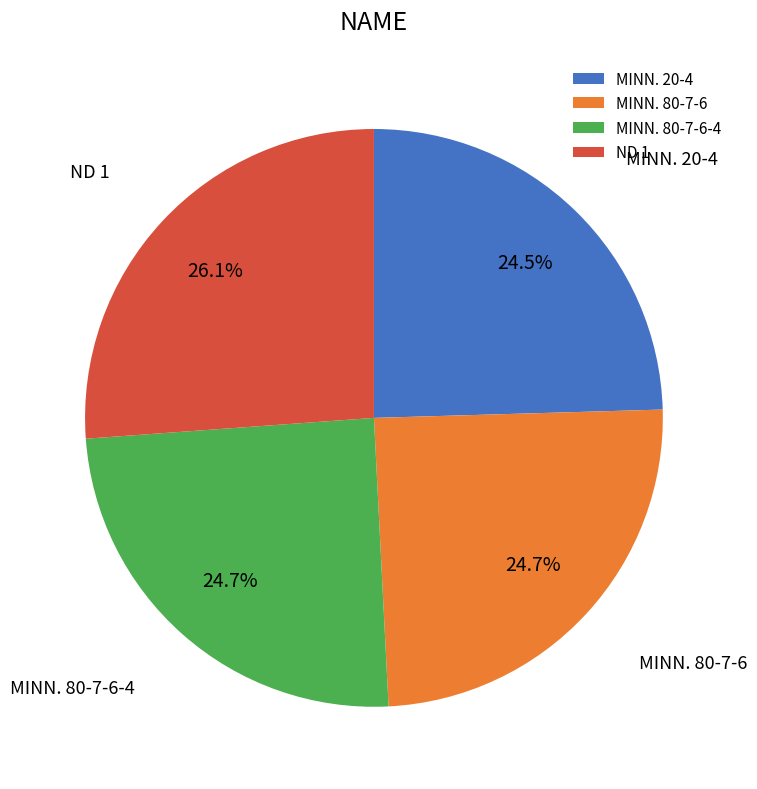

Is there a majority slice in this chart?

No